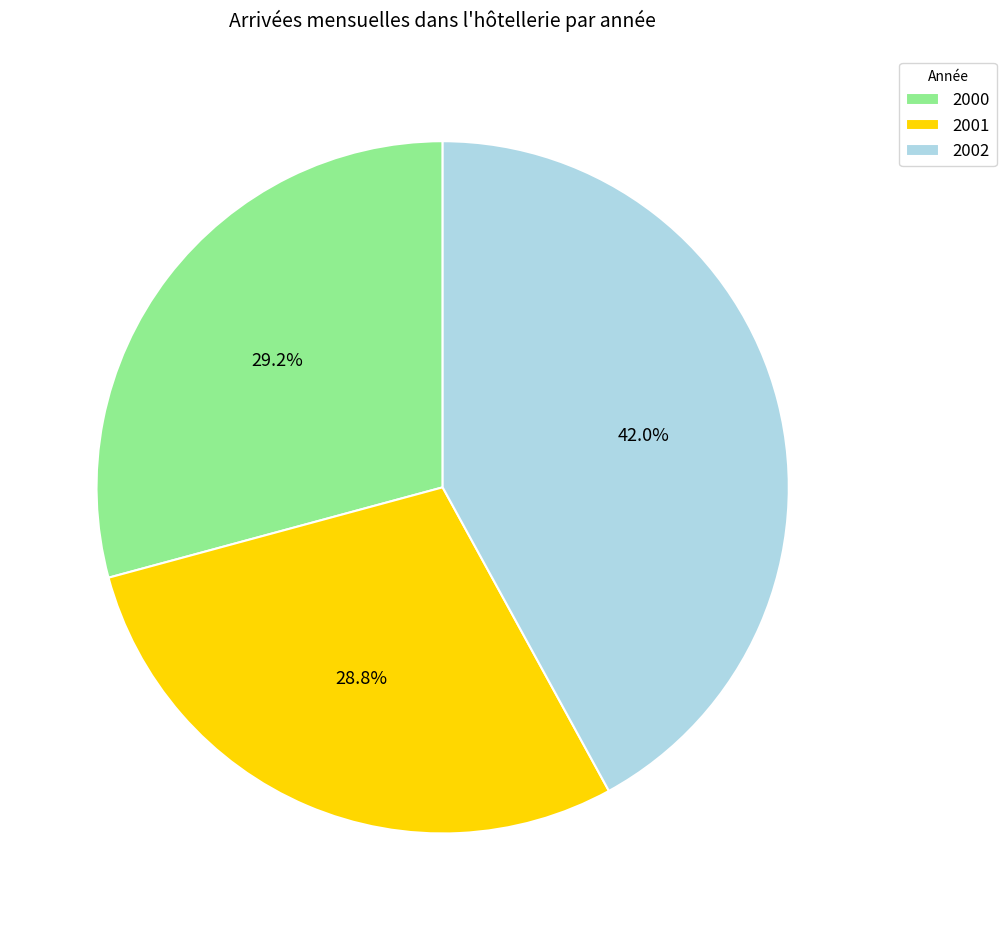

Which slice is the largest?

2002